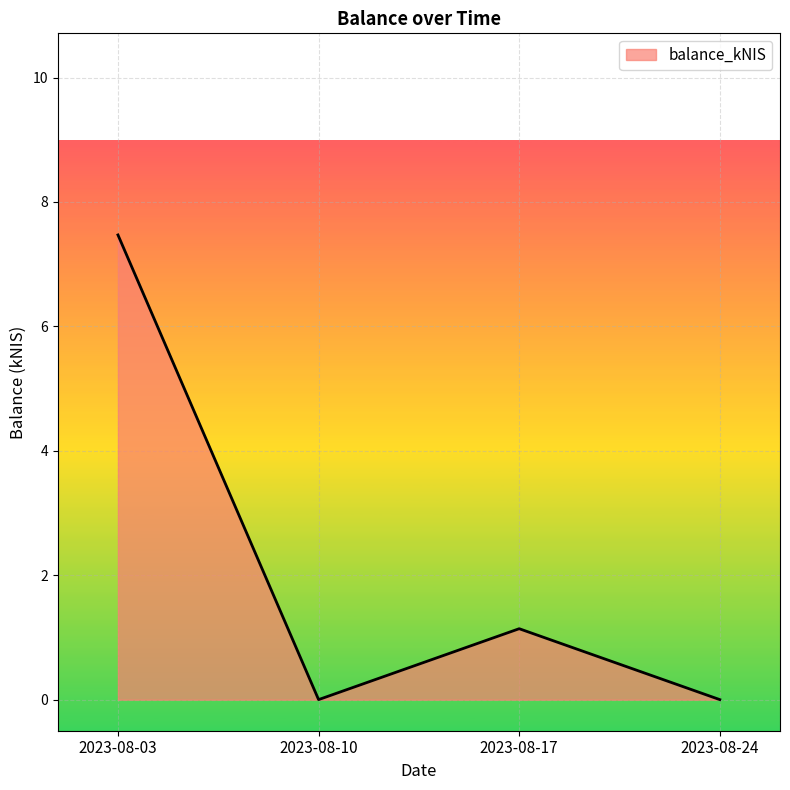

What is the greatest value displayed?

7.5